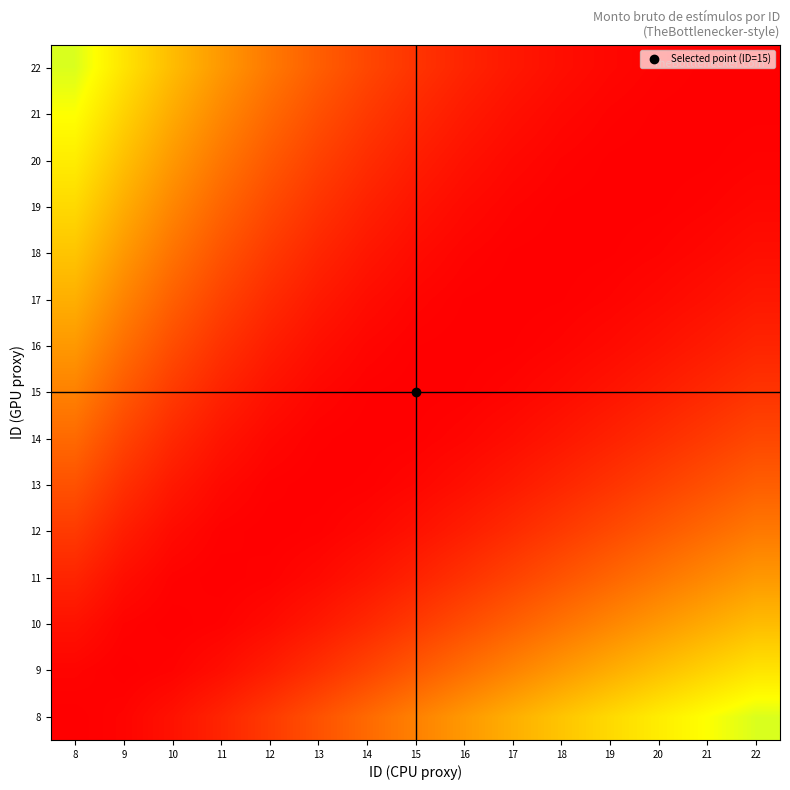

Which label corresponds to the largest value in the chart?

22